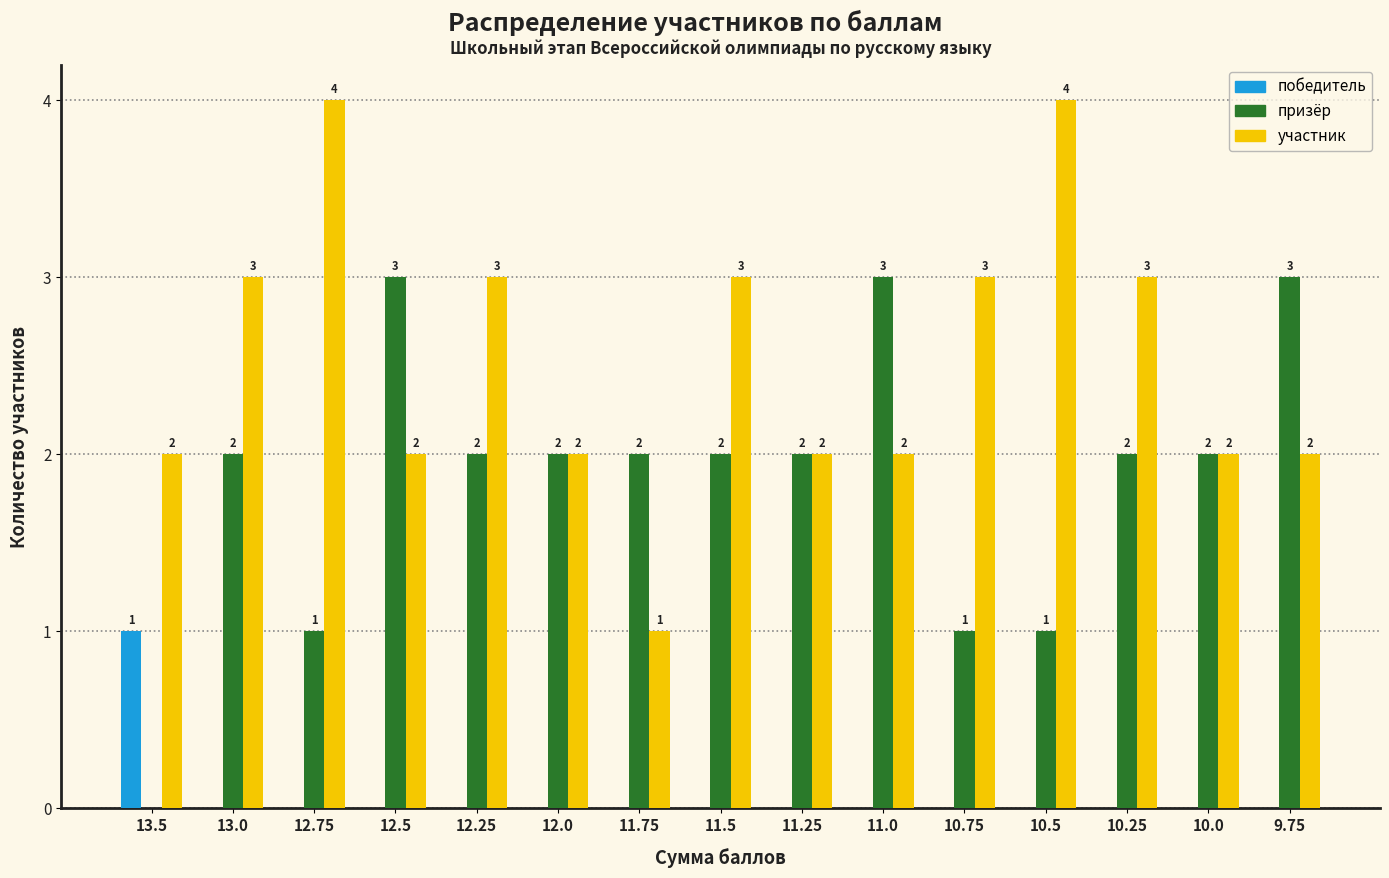

Which series changed the most between 11.25 and 11.0?

призёр